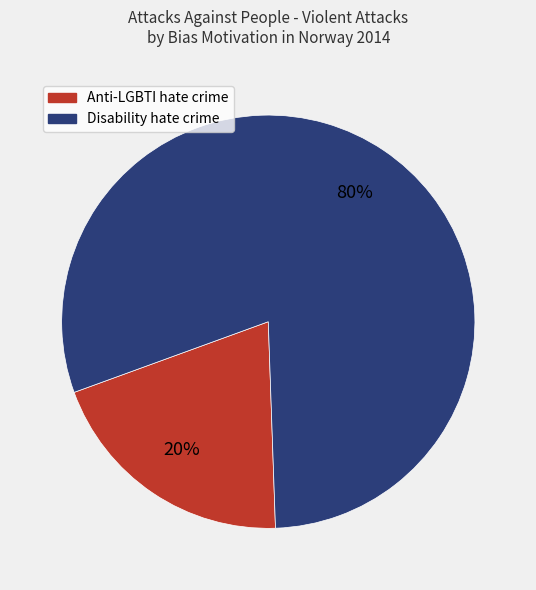

To the nearest percent, what percentage of the pie is Anti-LGBTI hate crime?

20%